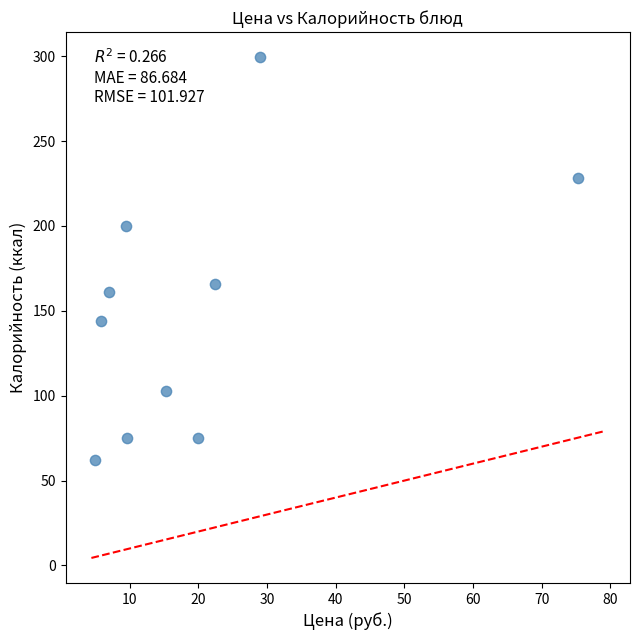

What is the average Y value?

151.3